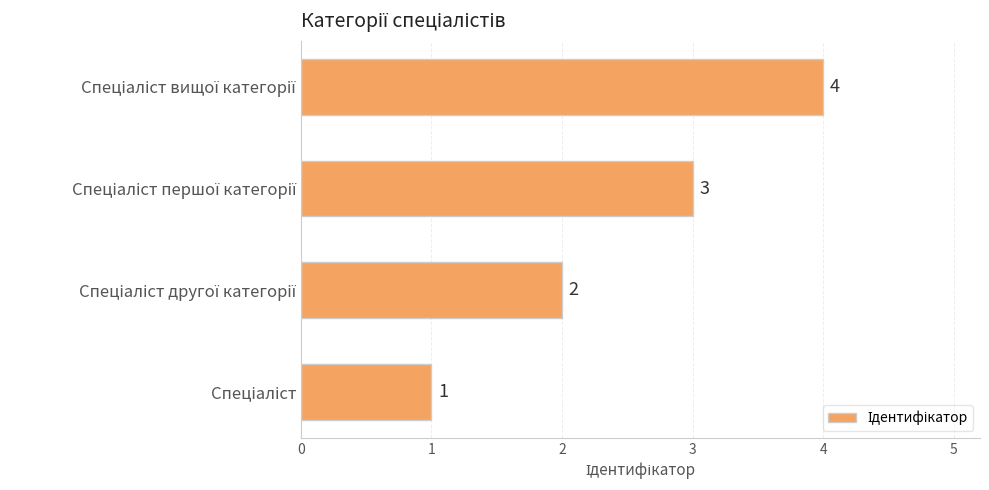

What is the maximum value shown in the chart?

4